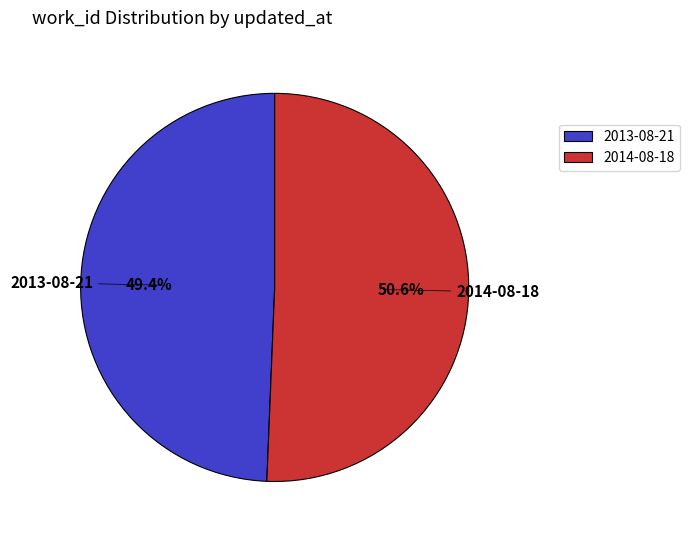

The 2014-08-18 slice represents 41% of the pie. True or false?

False